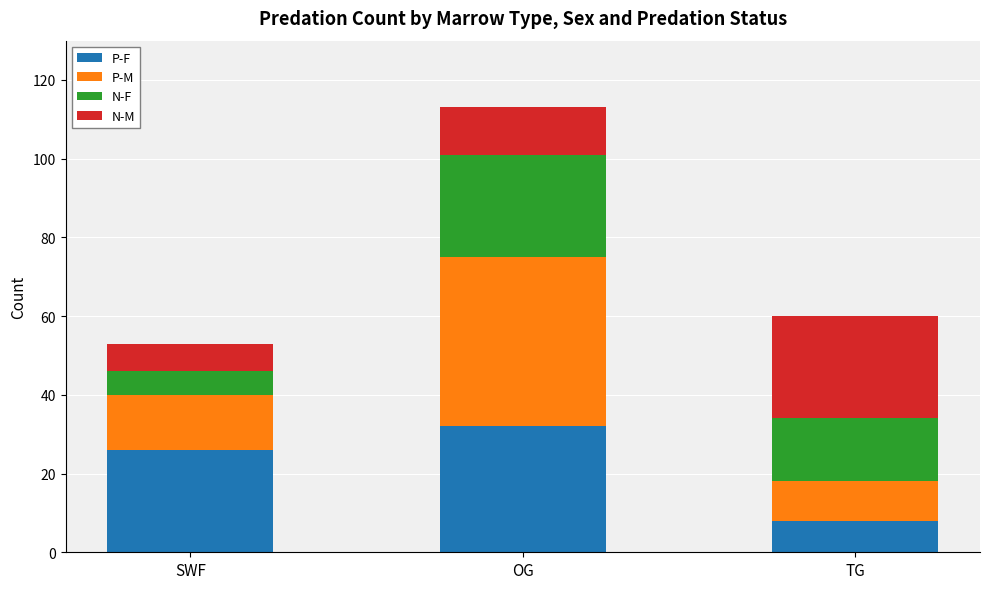

At which label does P-F reach its minimum?

TG